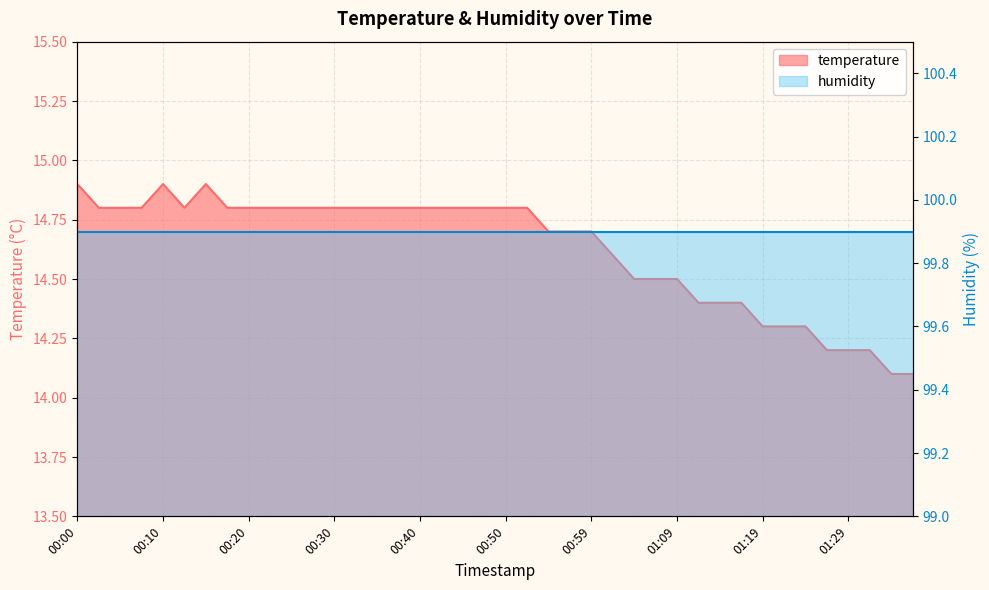

Where is the first local maximum?

00:10